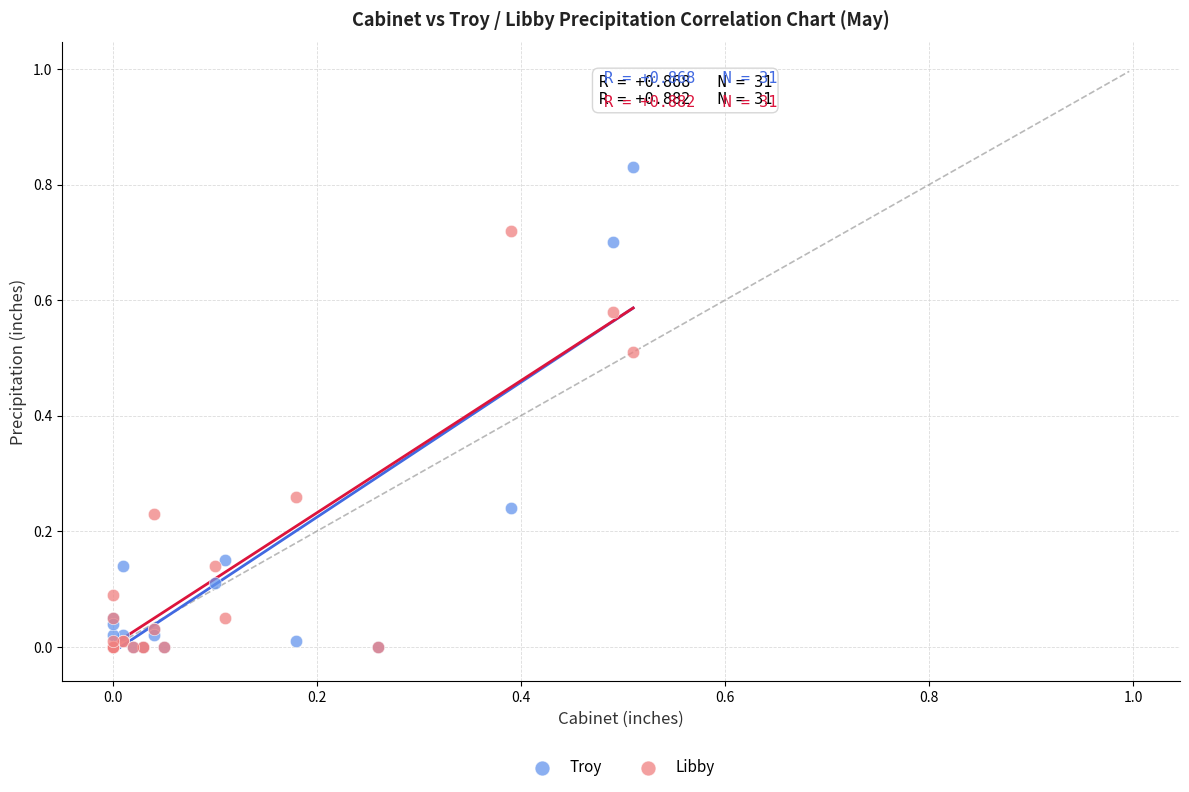

Which series has the widest spread of Y values?

Troy